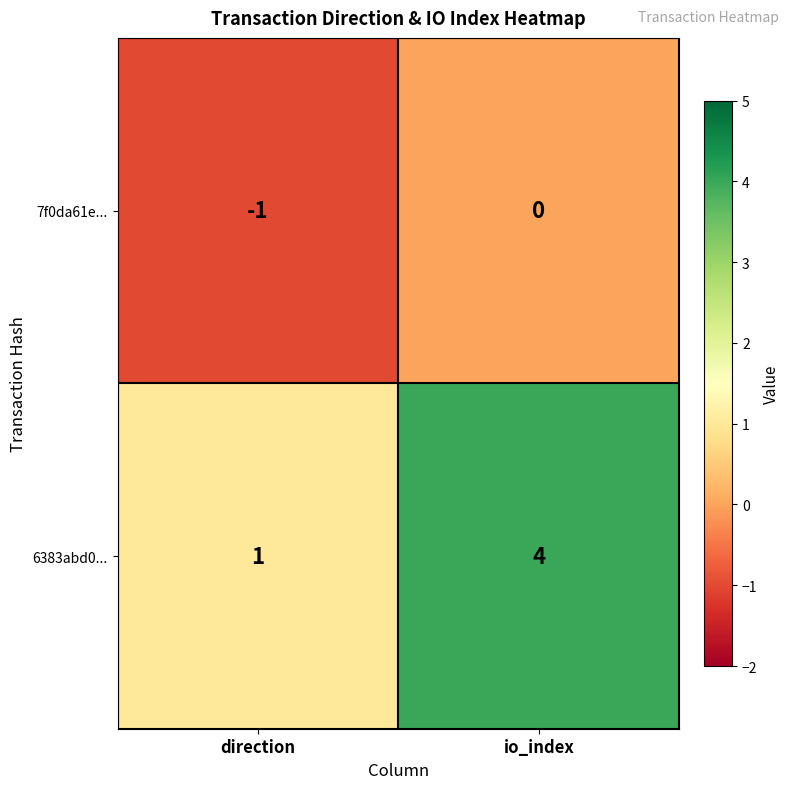

What is the difference between the maximum and minimum values in the 6383abd0... series?

3